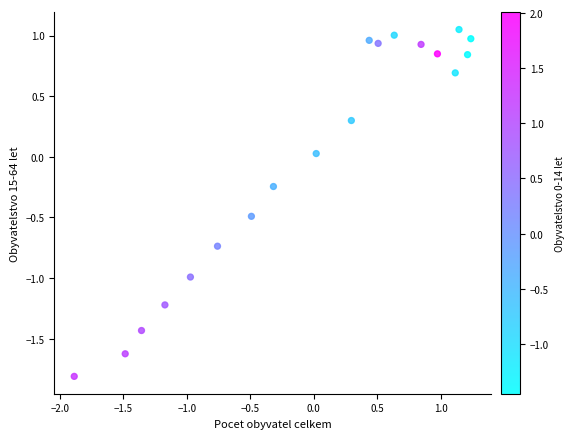

What is the range of X values (max minus min)?

3.1